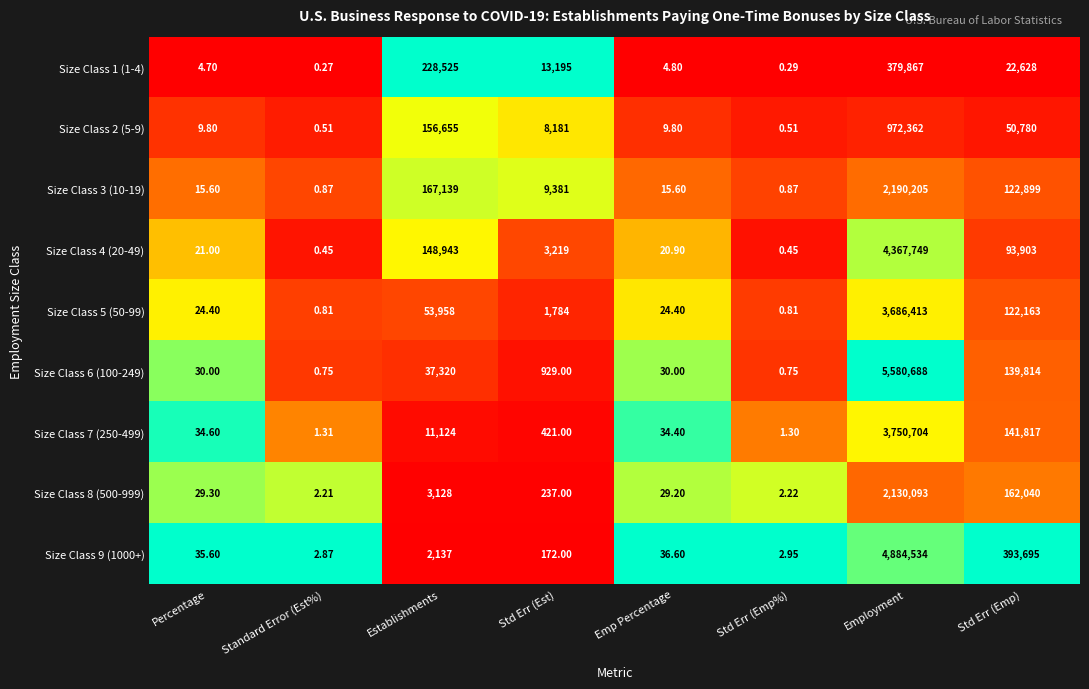

Which label corresponds to the smallest value in the chart?

Standard Error (Est%)